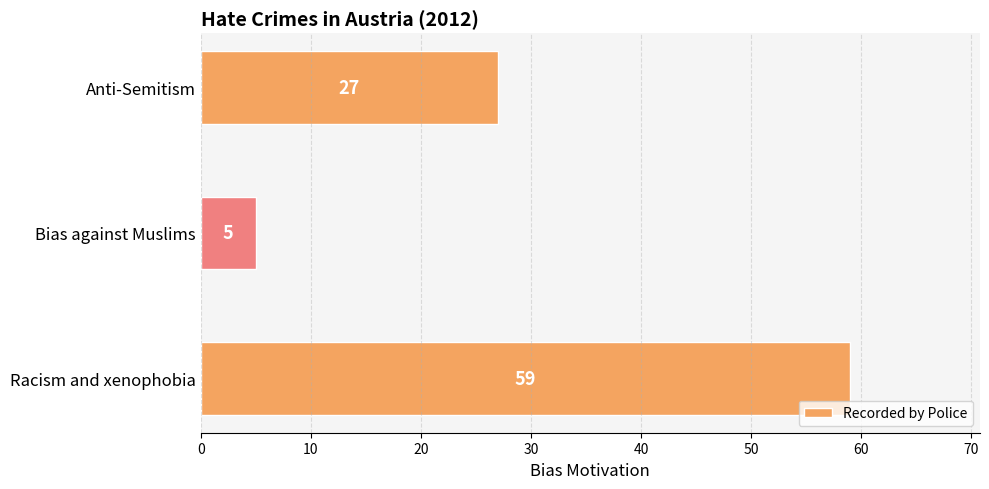

What value does the data have at Racism and xenophobia, to the nearest 5?

60